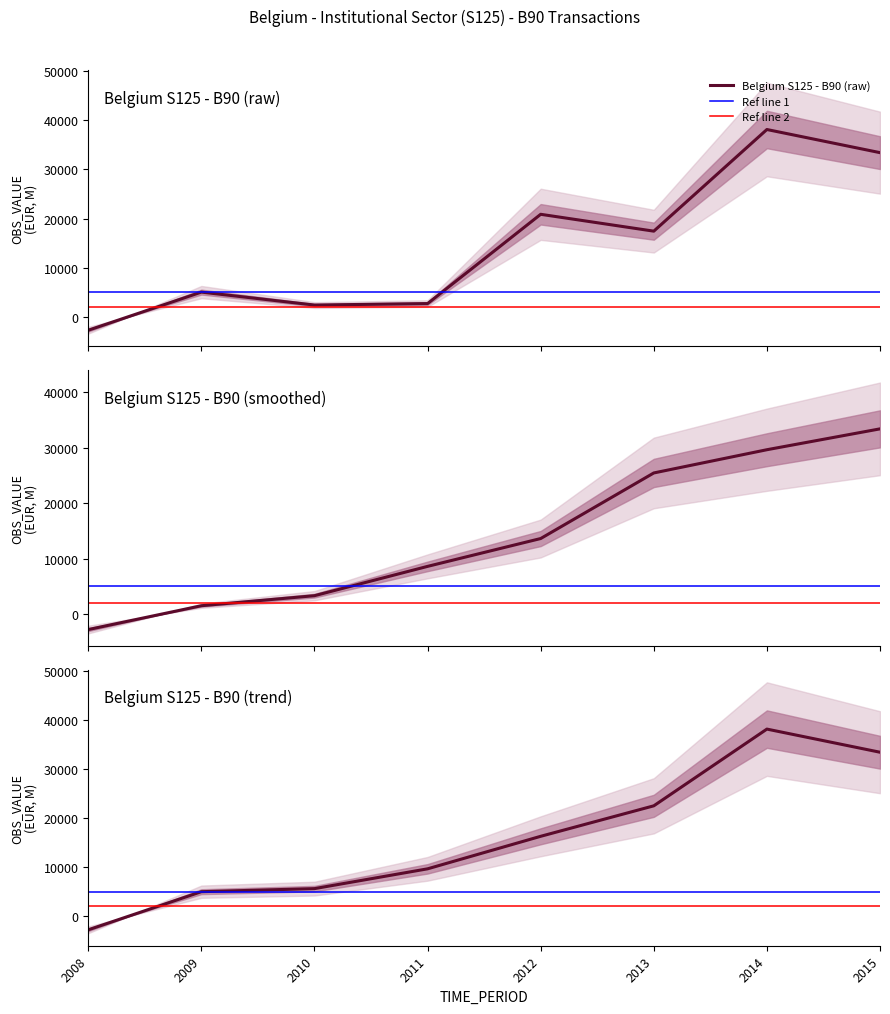

Rank the categories by value from lowest to highest.

2008, 2010, 2011, 2009, 2013, 2012, 2015, 2014